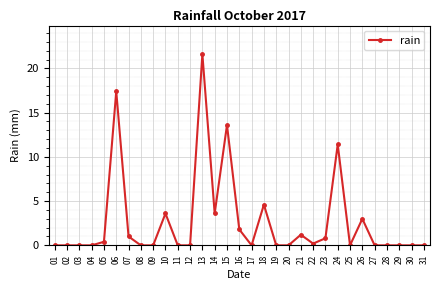

What is the difference between the second highest and second lowest values?

17.4